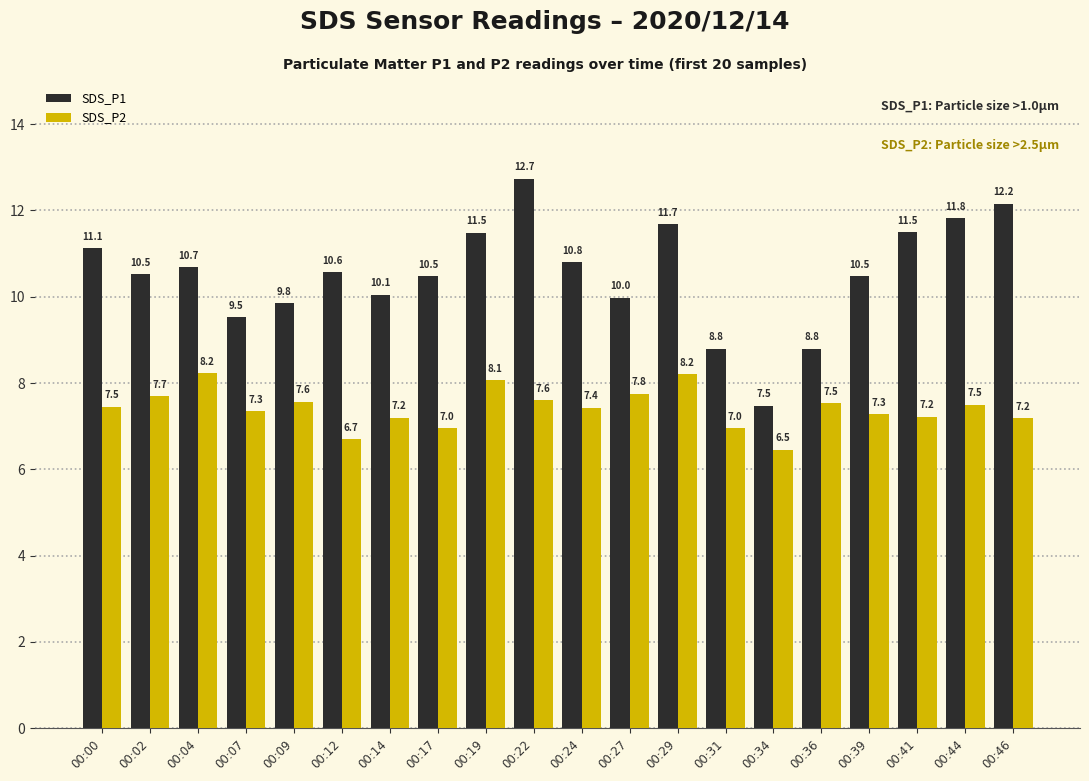

Is it true that SDS_P1 equals 6.8 at 00:19?

False